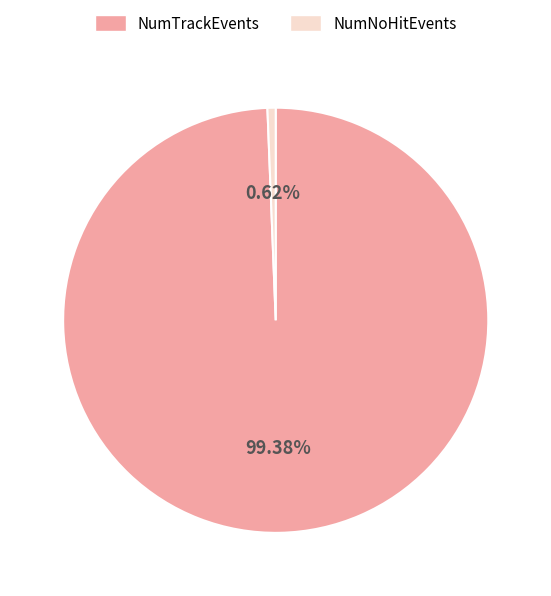

Count the number of slices in the pie.

2